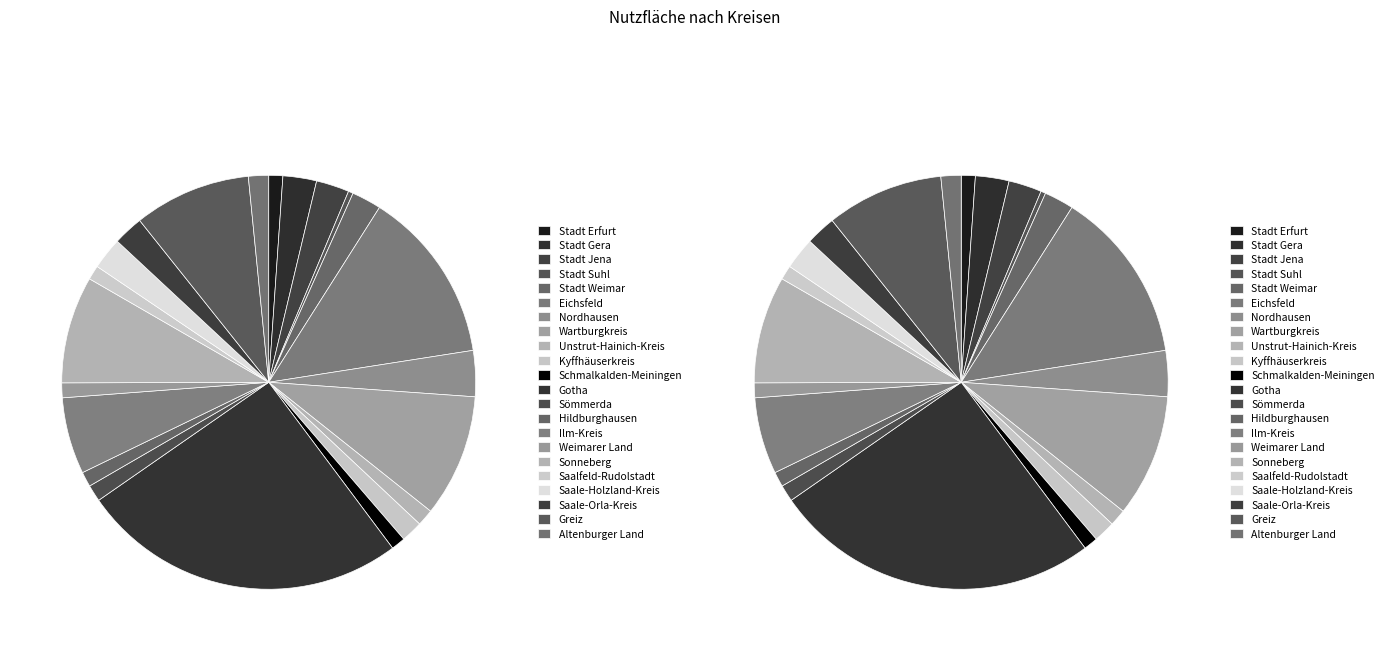

To the nearest percent, what is the difference between the largest and smallest slice percentages?

25%